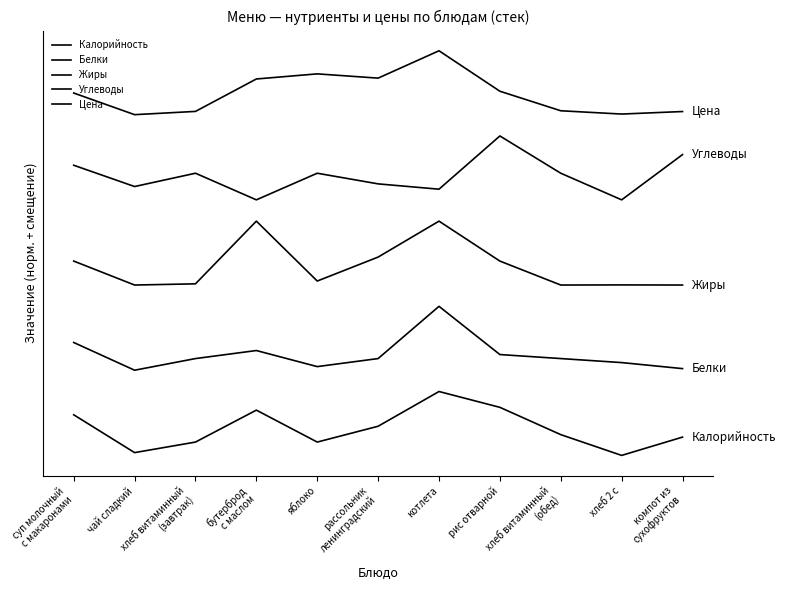

At which label does Жиры reach its minimum?

чай сладкий